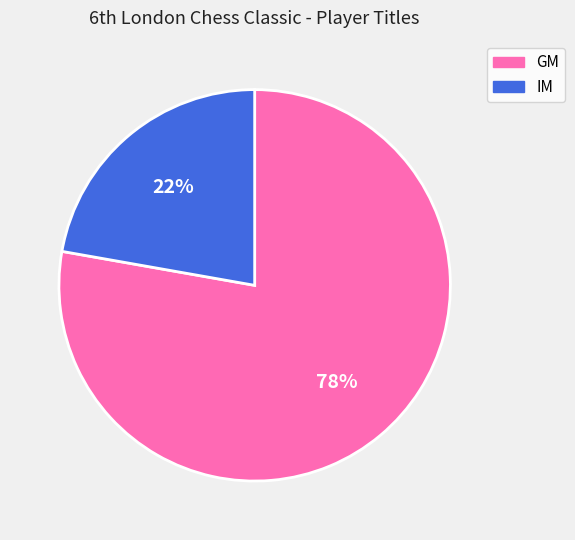

Rank the categories by value from highest to lowest.

GM, IM